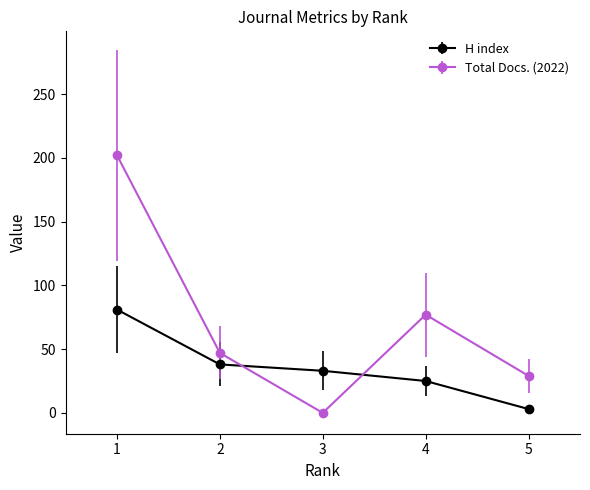

List the series in order of their peak value, lowest first.

H index, Total Docs. (2022)